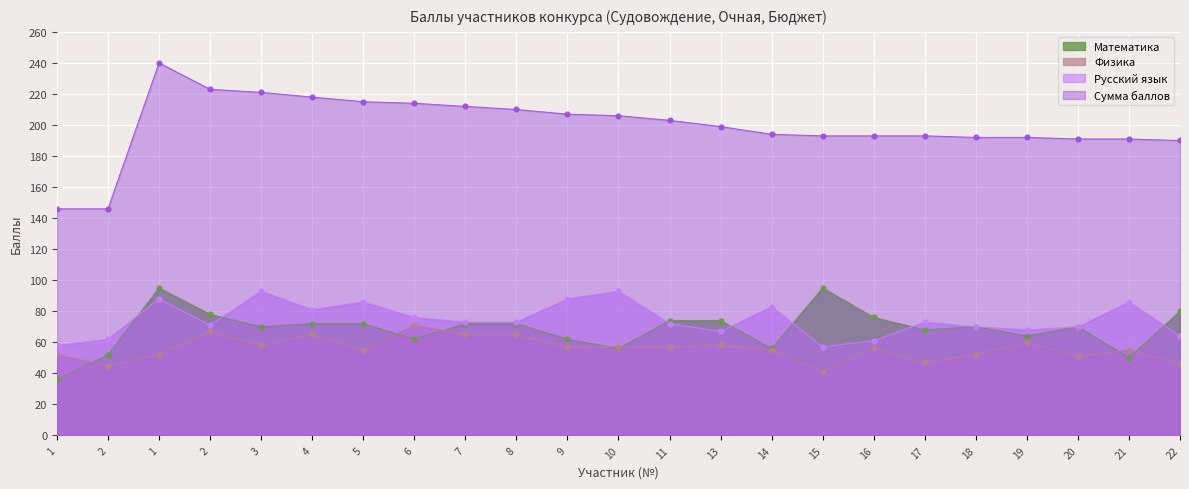

Which series has the largest total across all categories?

Сумма баллов